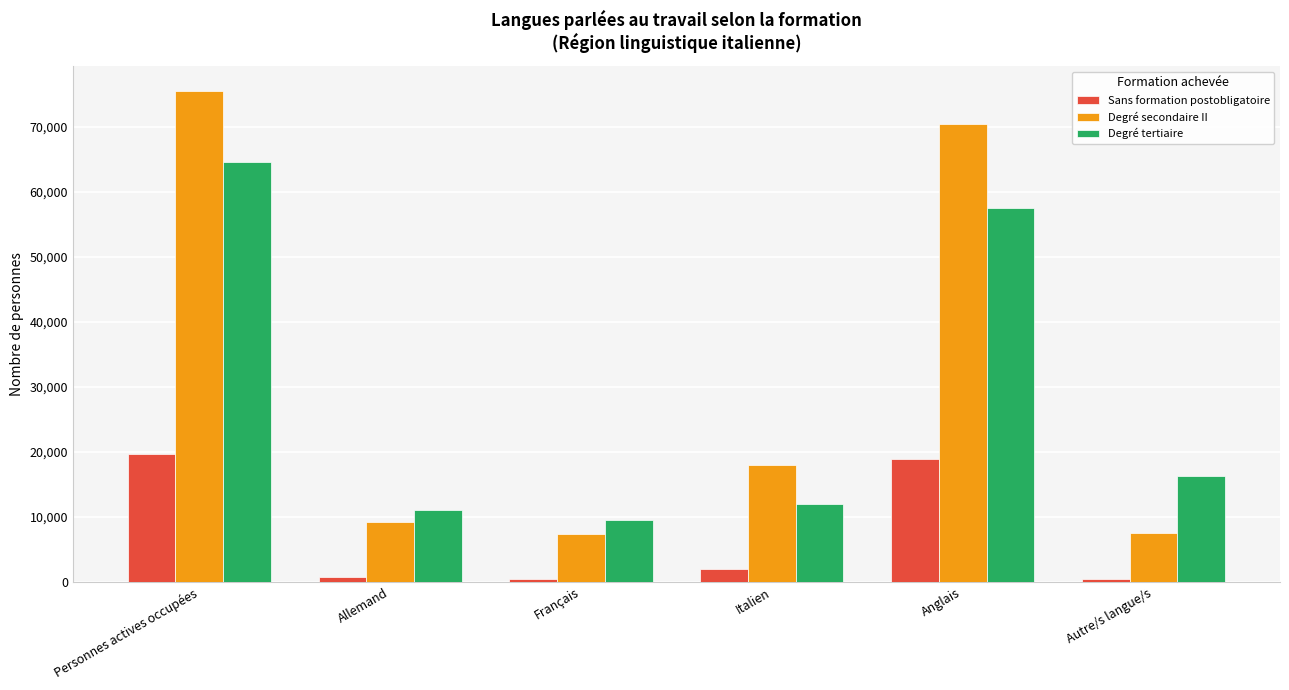

Which series has the largest total across all categories?

Degré secondaire II